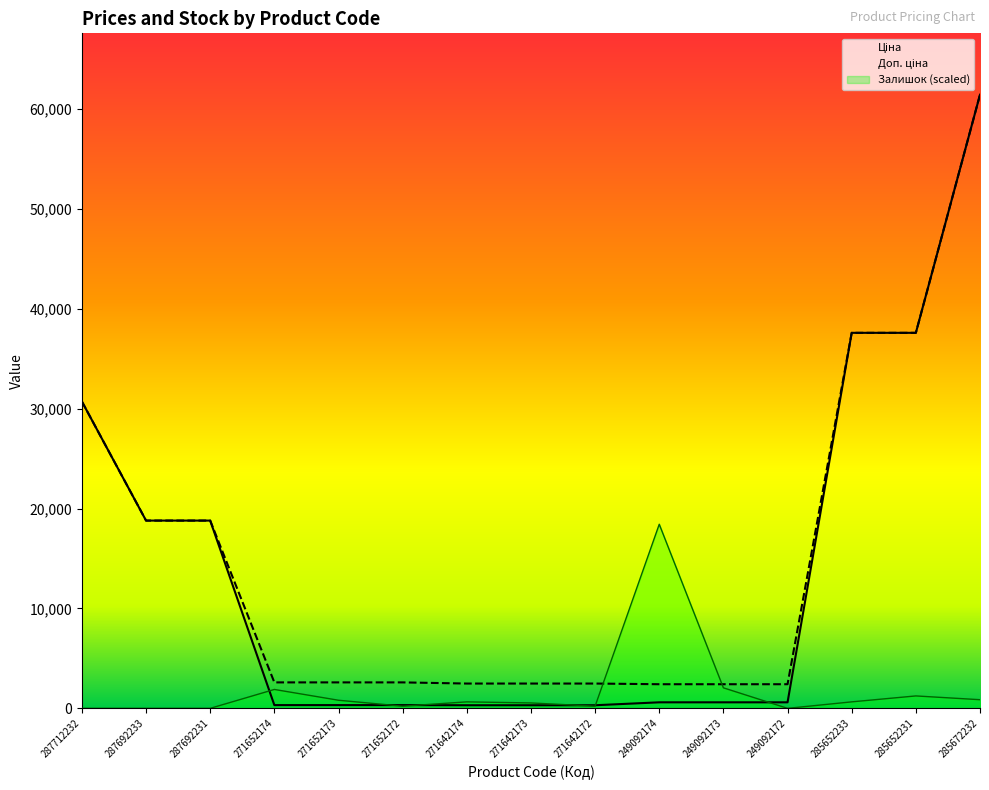

How many times do Залишок and Доп. ціна cross each other?

2